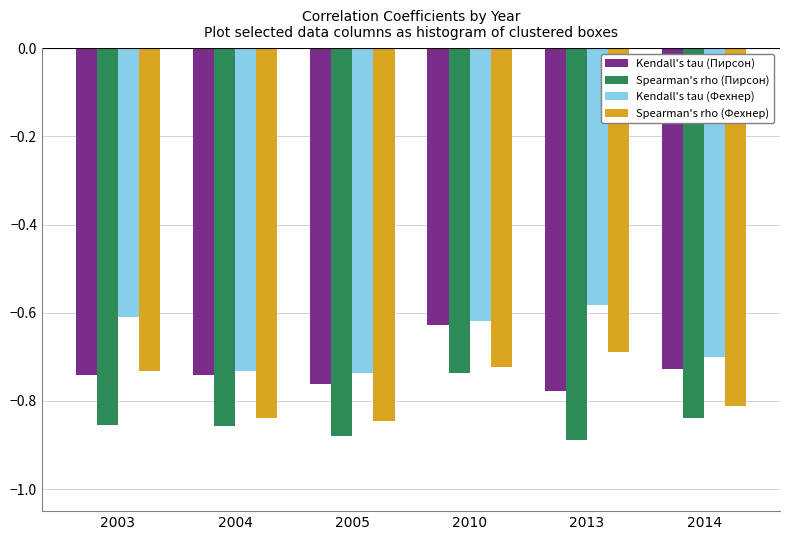

What is the difference between the second highest and minimum values in the Spearman's rho (Фехнер) series?

0.1